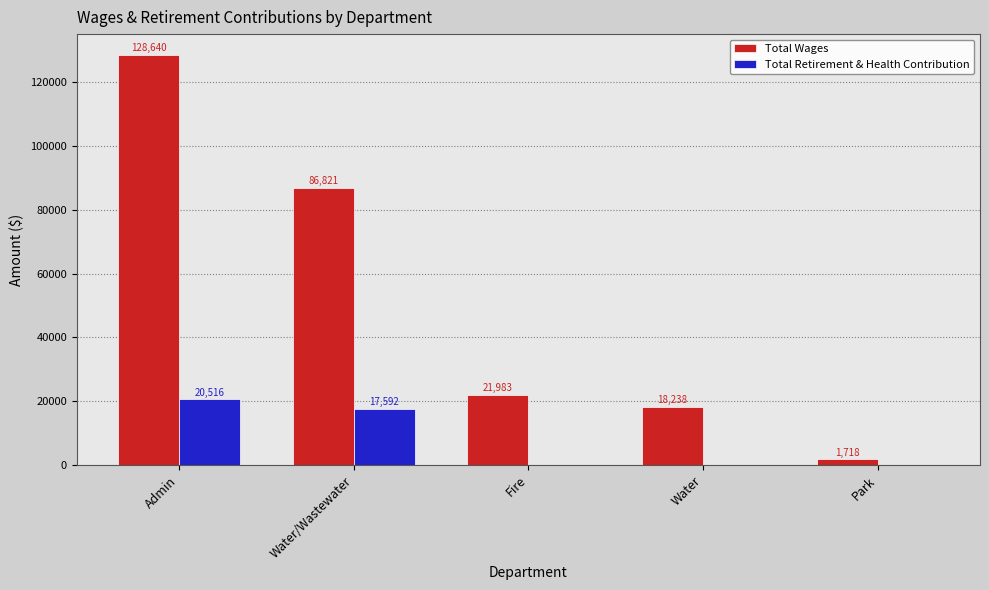

The value of Total Retirement & Health Contribution at Park is 9622. True or false?

False